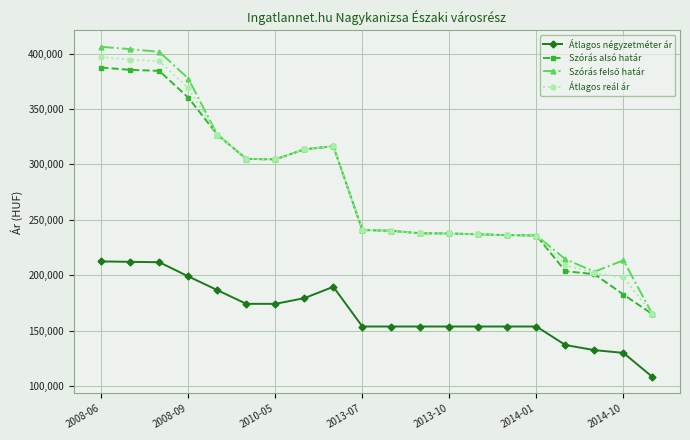

What is the minimum value for Átlagos négyzetméter ár?

108333